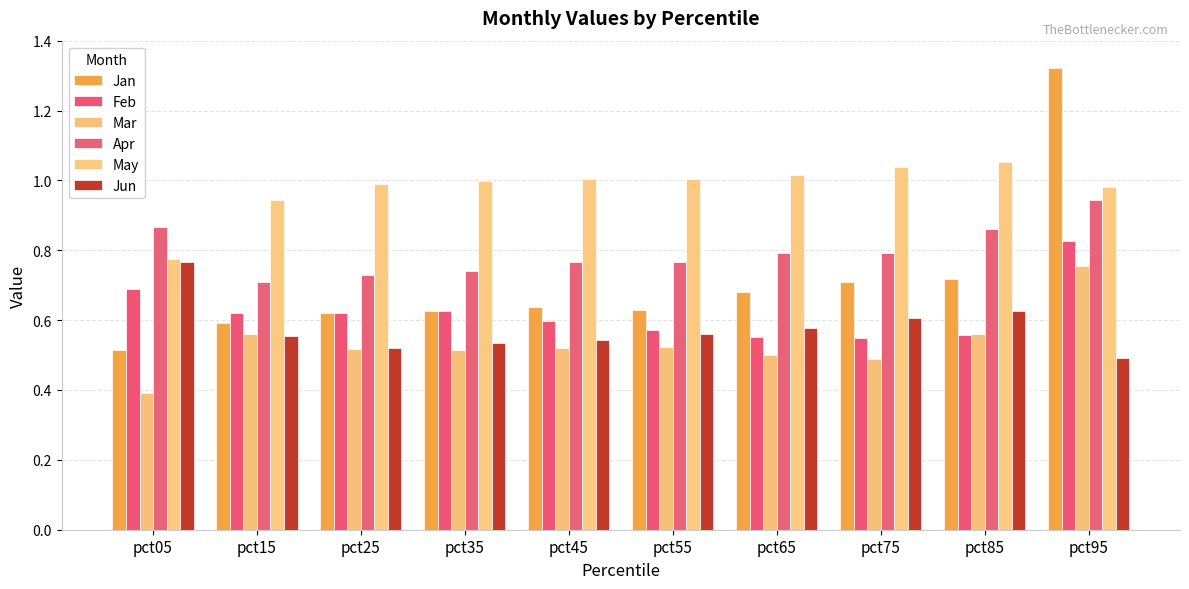

List the series in order of their peak value, lowest first.

Mar, Jun, Feb, Apr, May, Jan